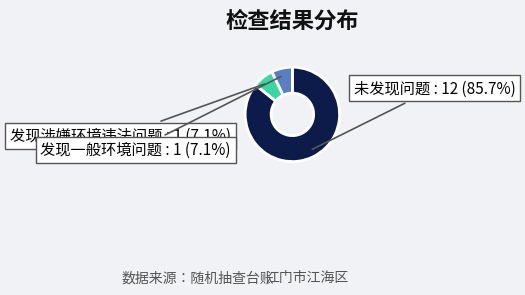

What is the largest slice in the pie chart?

未发现问题